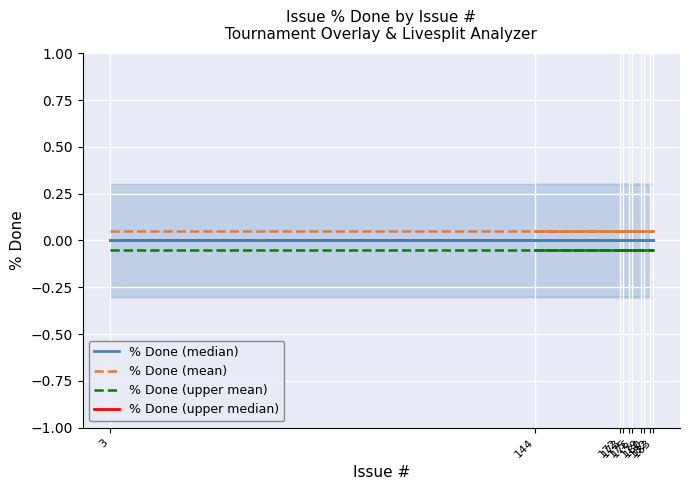

Reading left to right, what are all the values shown in this chart?

% Done (median): 3=0.0	175=0.0	172=0.0	183=0.0	176=0.0	180=0.0	173=0.0	144=0.0	179=0.0	182=0.0
% Done (mean): 3=0.1	175=0.1	172=0.1	183=0.1	176=0.1	180=0.1	173=0.1	144=0.1	179=0.1	182=0.1
% Done (upper mean): 3=-0.1	175=-0.1	172=-0.1	183=-0.1	176=-0.1	180=-0.1	173=-0.1	144=-0.1	179=-0.1	182=-0.1
% Done (upper median): 3=0.0	175=0.0	172=0.0	183=0.0	176=0.0	180=0.0	173=0.0	144=0.0	179=0.0	182=0.0